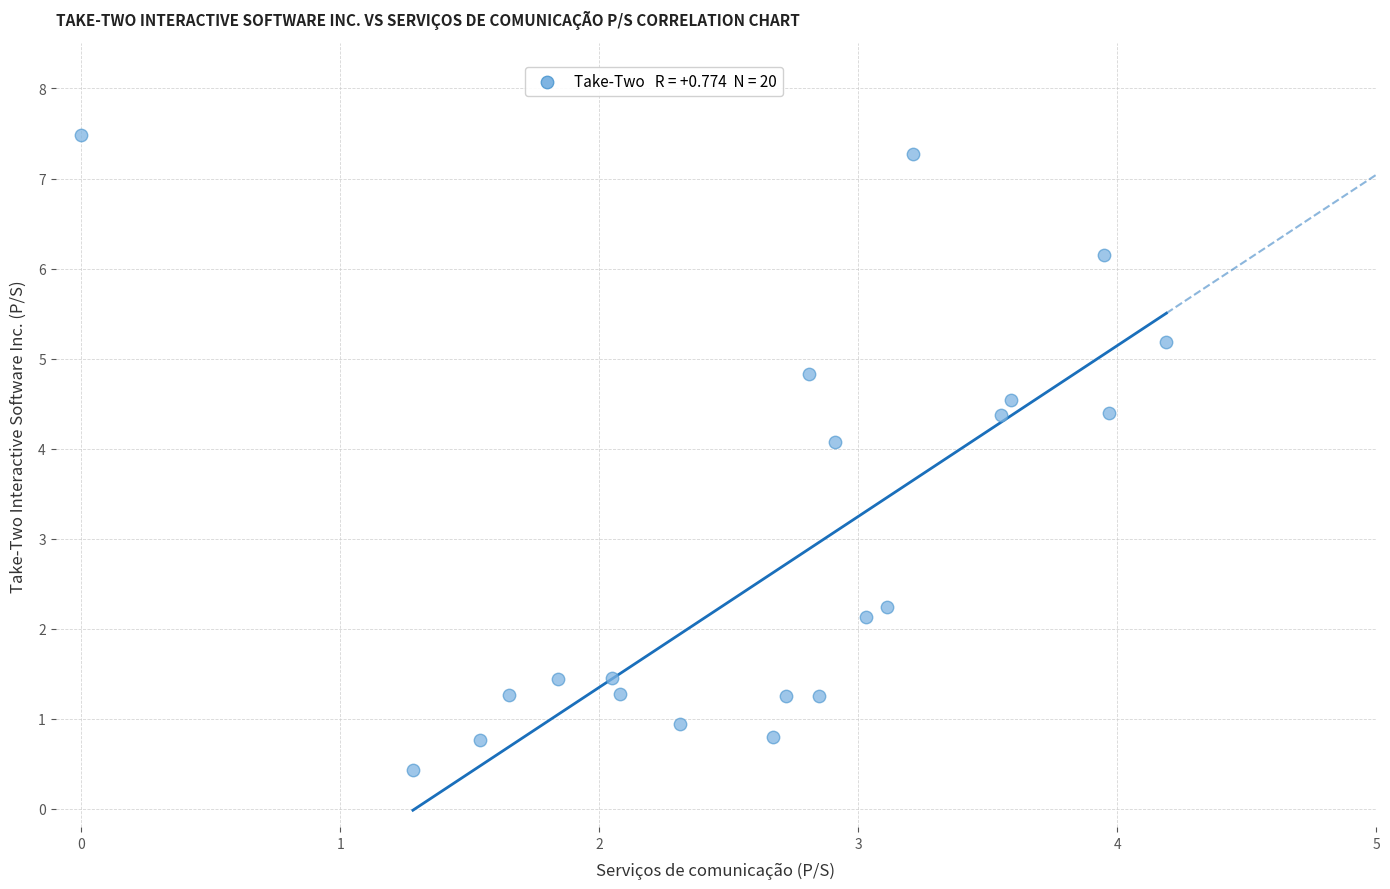

What Y value in the scatter plot is closest to 3?

2.2